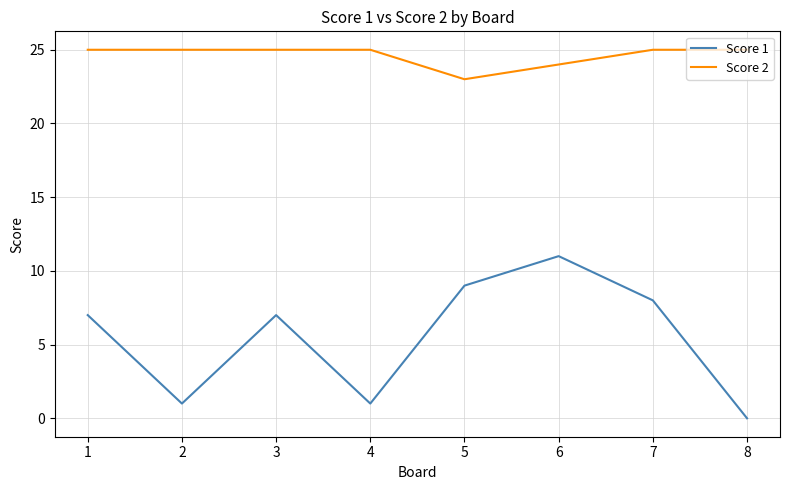

Is the value of Score 2 at 3 greater than the value of Score 1 at 3?

Yes